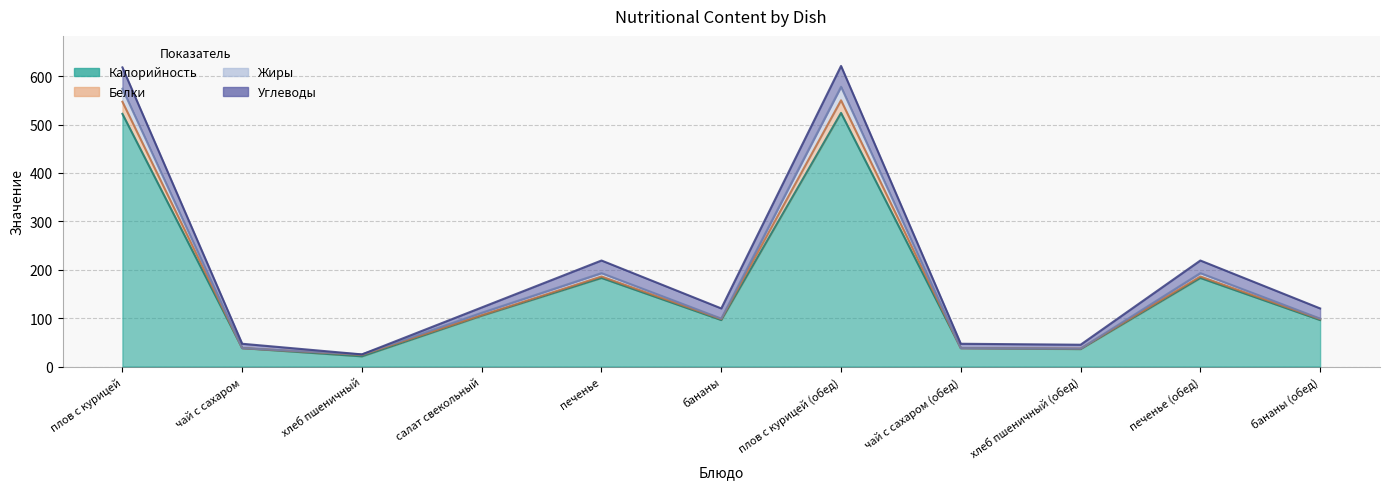

True or false: Калорийность and Жиры intersect in this chart.

False